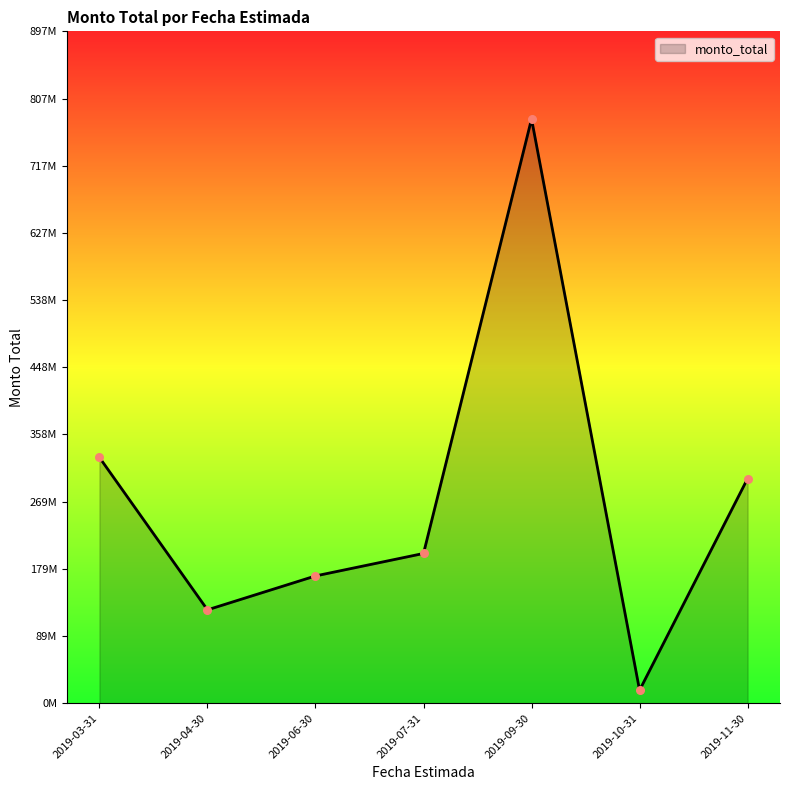

Is this an area chart (filled region under the line)?

Yes